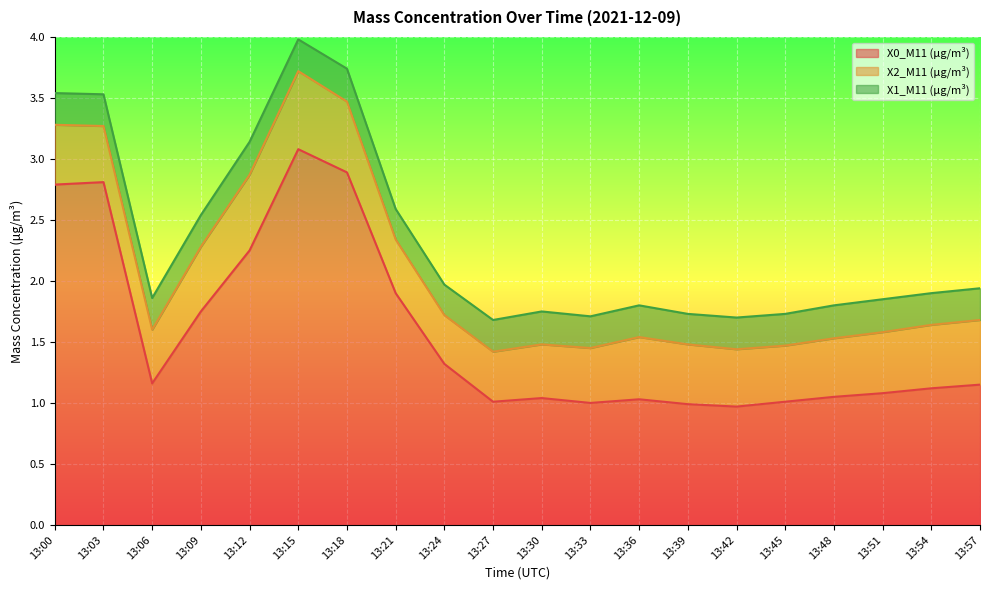

How many interior local valleys does the X0_M11 (μg/m³) series have?

4